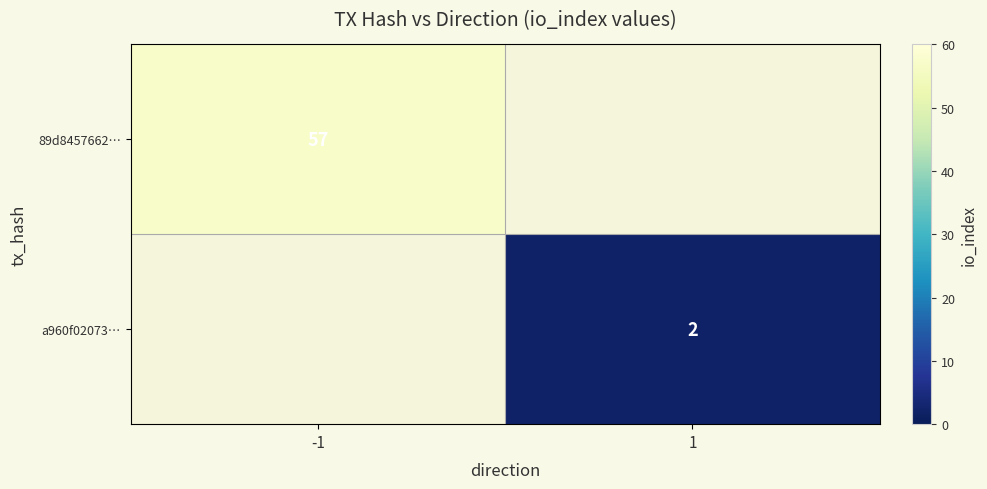

The 89d8457662… series shows 31 at -1. True or false?

False